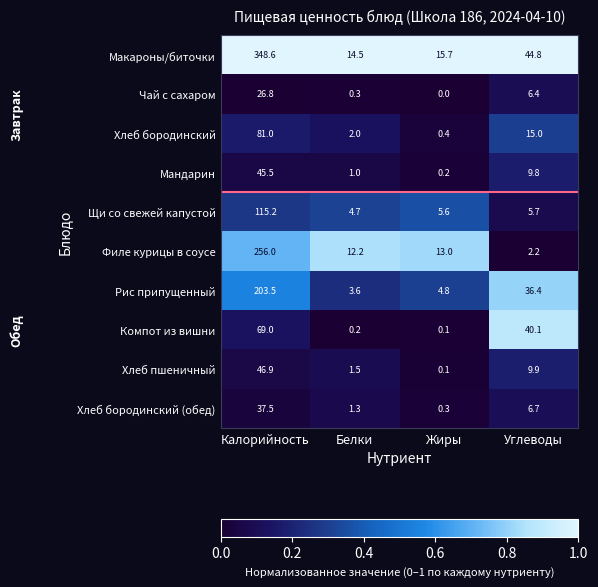

Read the Хлеб бородинский value at Белки.

2.0